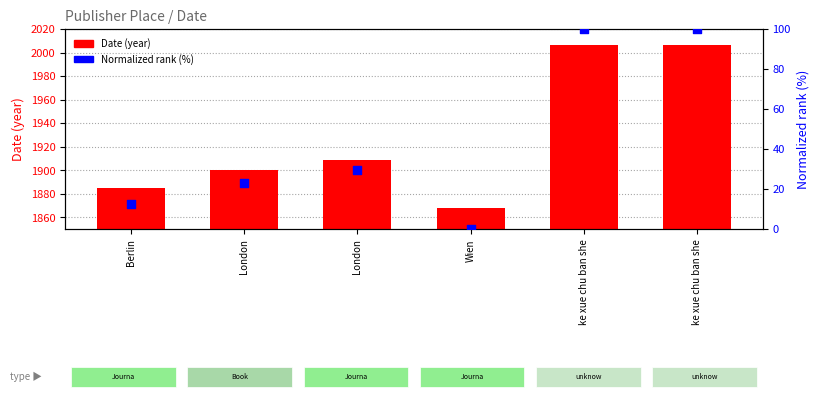

What are all the series names shown in the legend?

Date (year), Normalized rank (%)